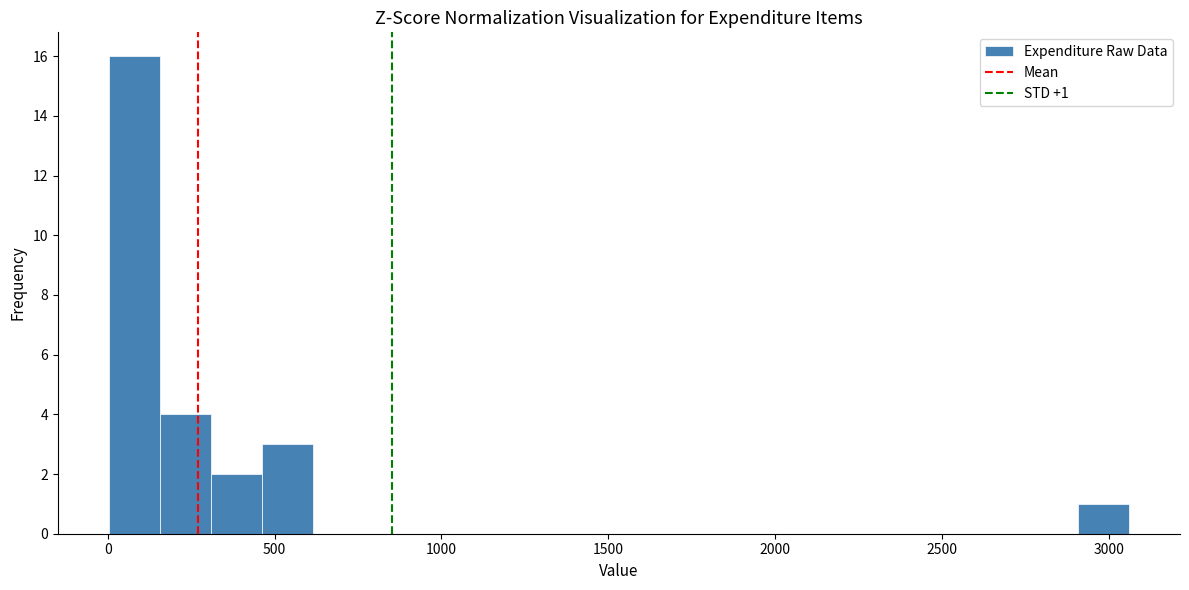

Read against the x-axis, roughly where is the centre of the tallest bar?

100